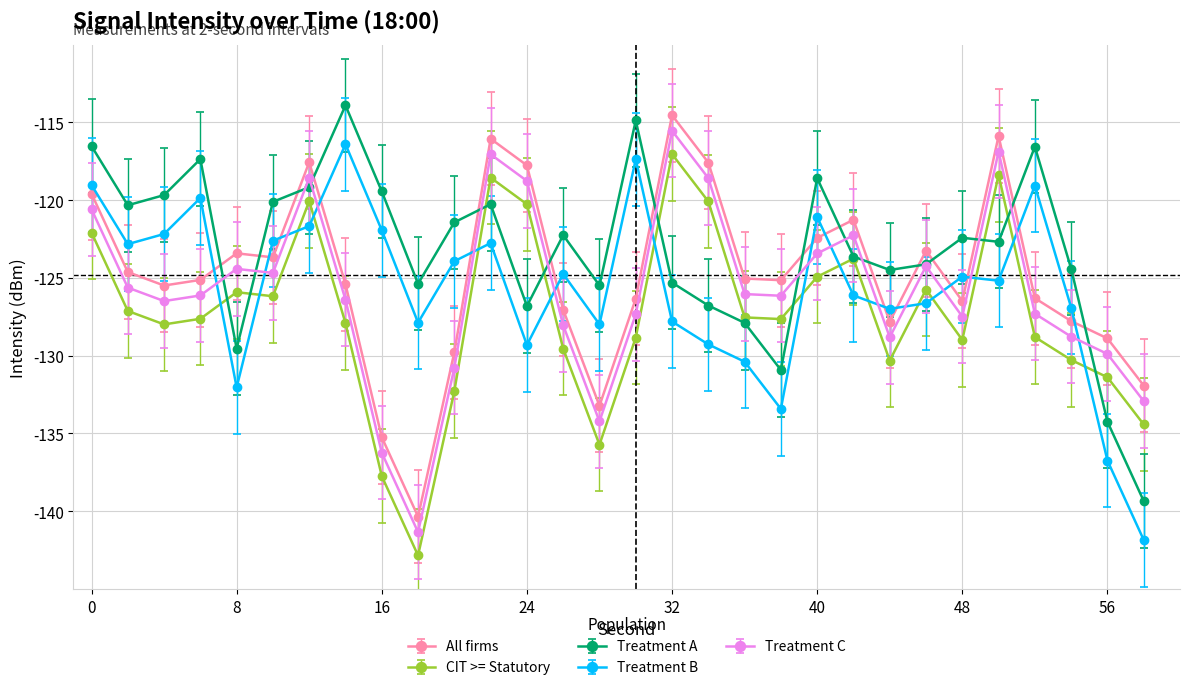

What is the value of the CIT >= Statutory point at the 5th from the left?

-125.9